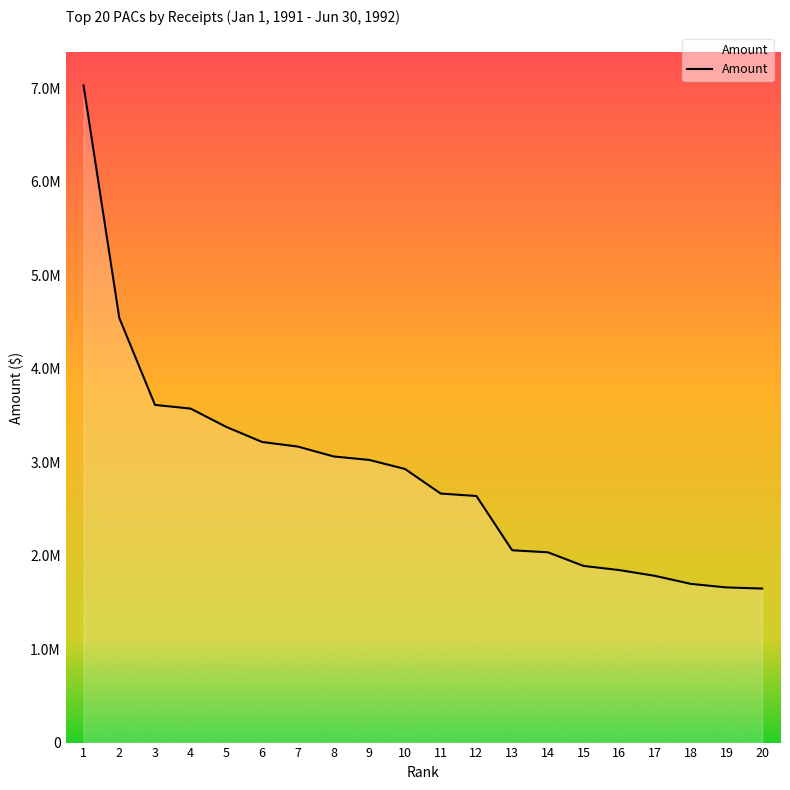

What is the value of the 18th point from the left?

1697337